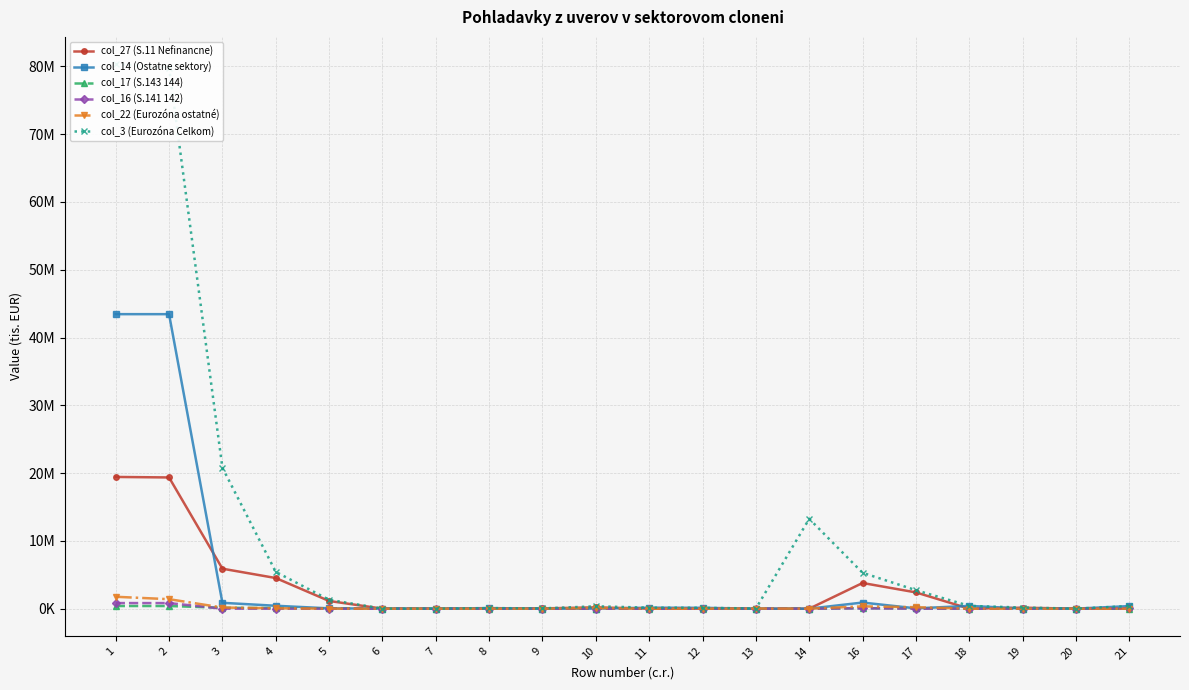

The value of col_27 (S.11 Nefinancne) at 3 is 5899571. True or false?

True